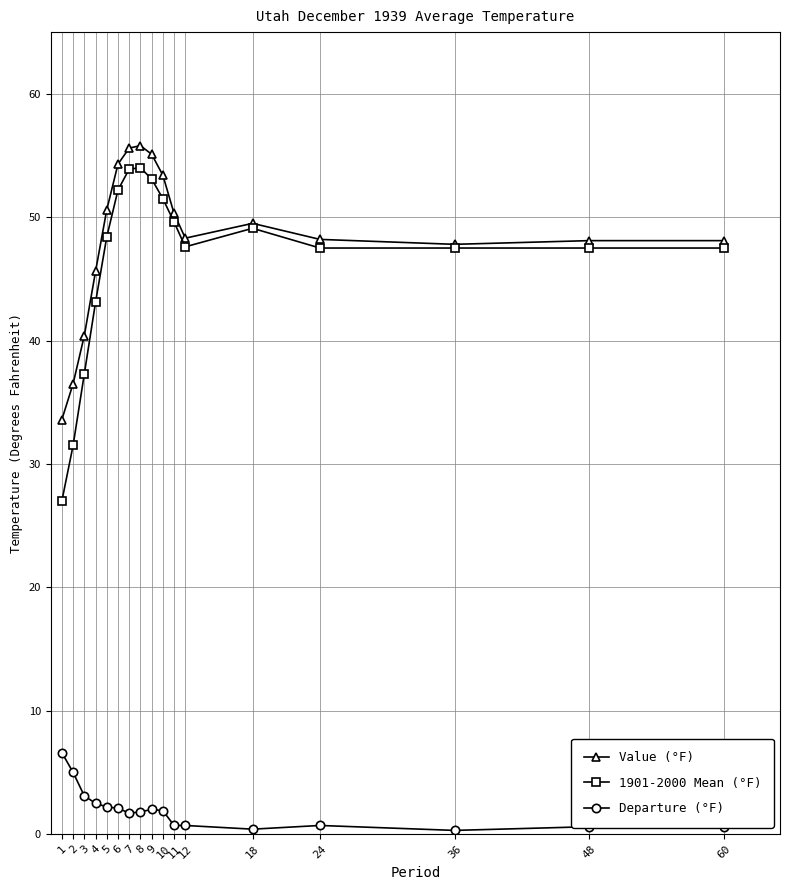

What is the spread (max minus min) of values at 6?

52.2